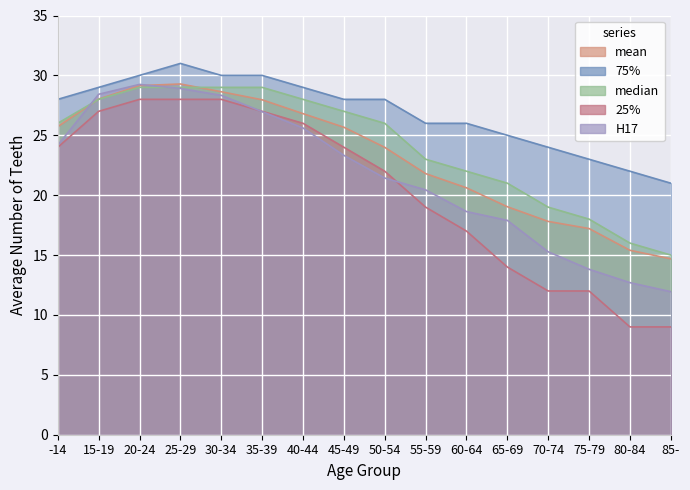

At 40-44, list the series in order from smallest to largest.

H17, 25%, mean, median, 75%